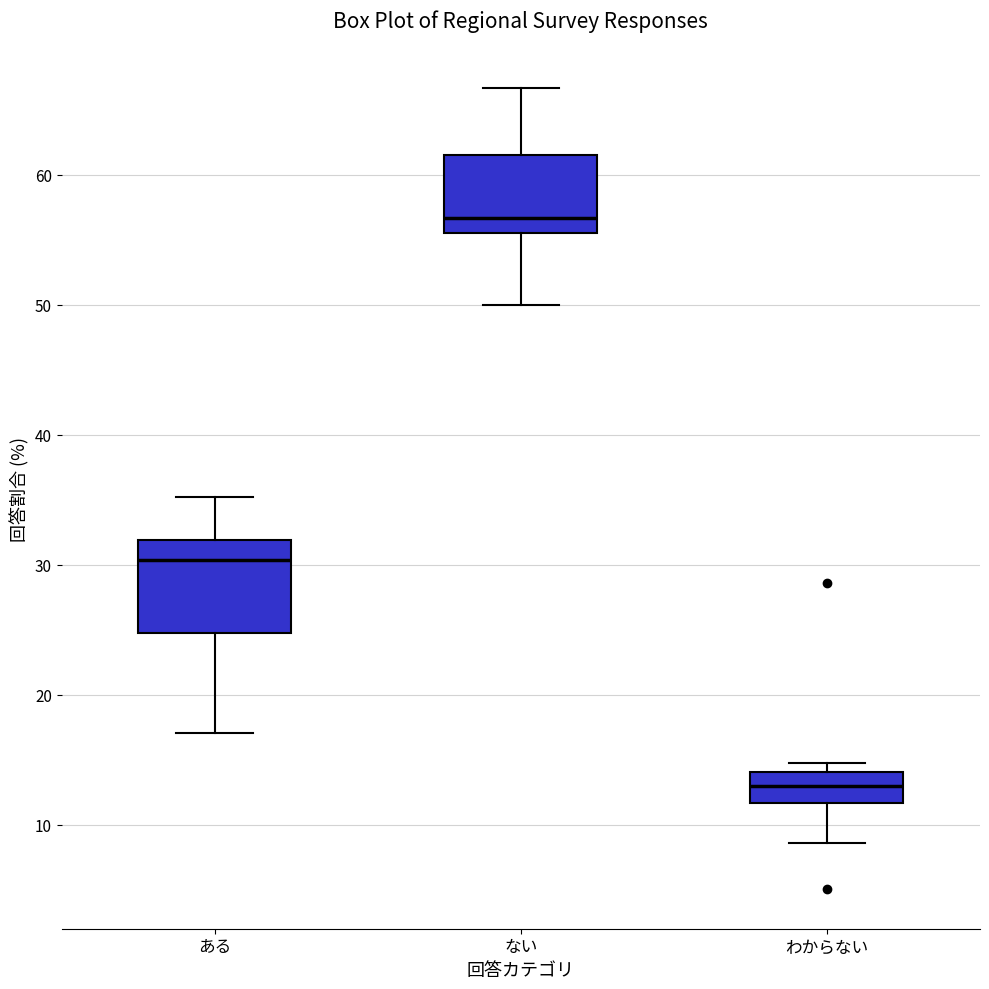

Reading left to right, read every box against the y-axis: the position of its median line, the range the box covers, and the ends of its whiskers. The values are not printed on the chart, so give them approximately, as read against the axis.

ある: median 30, box 25 to 32, whiskers 17 to 35
ない: median 57, box 56 to 62, whiskers 50 to 67
わからない: median 13, box 12 to 14, whiskers 9 to 15